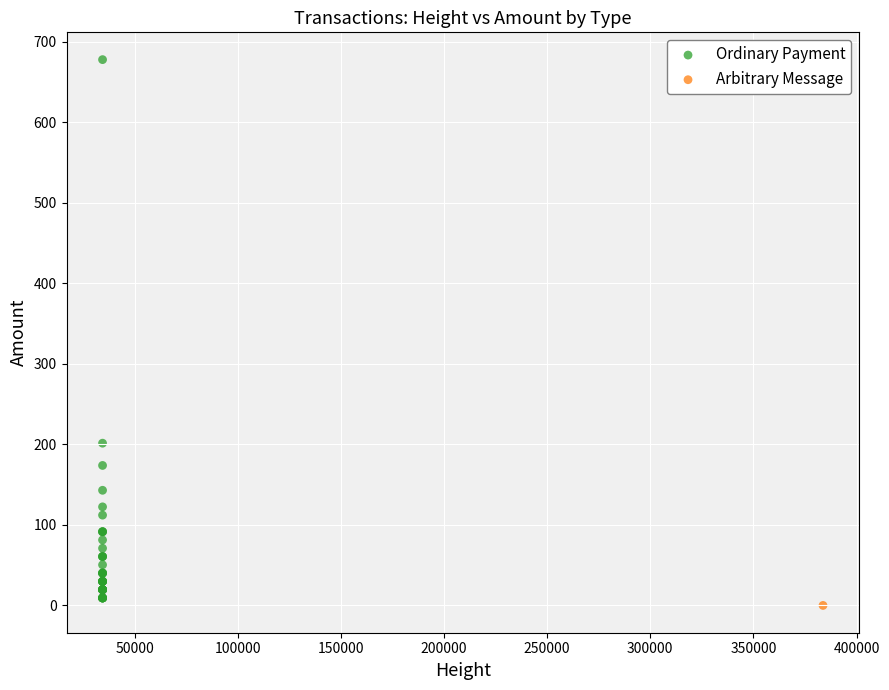

What are all the series names shown in the legend?

Ordinary Payment, Arbitrary Message